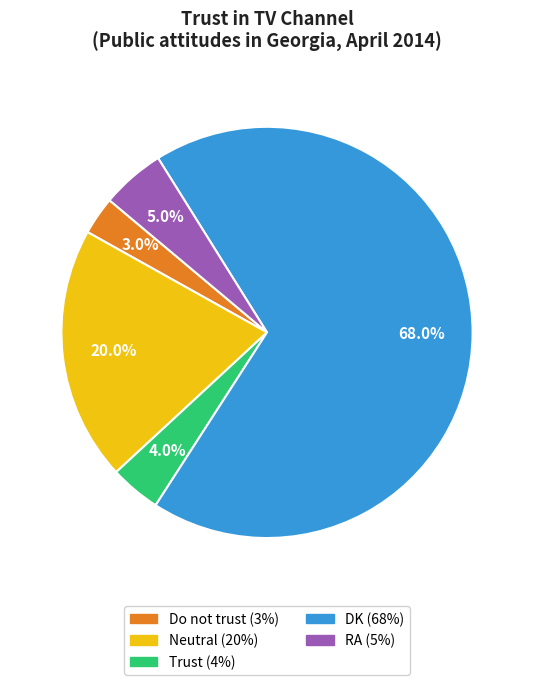

Does any single category account for the majority?

Yes